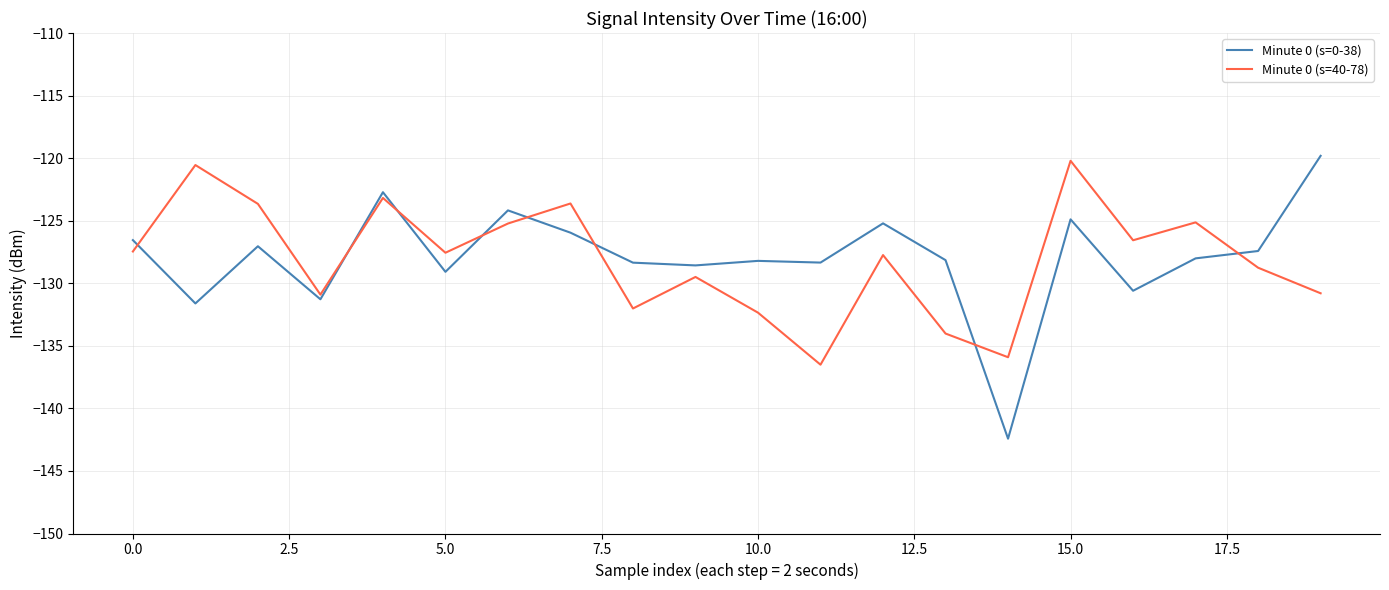

True or false: Minute 0 (s=40-78) has more than 1 interior local peaks.

True